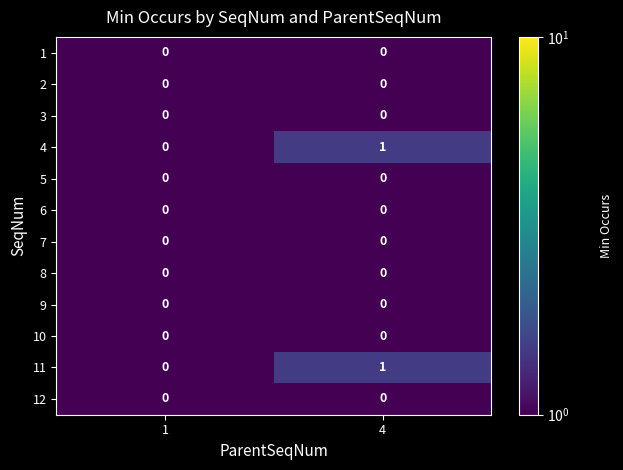

Reading left to right, extract all data points from this chart.

1: 0	0
2: 0	0
3: 0	0
4: 0	1
5: 0	0
6: 0	0
7: 0	0
8: 0	0
9: 0	0
10: 0	0
11: 0	1
12: 0	0